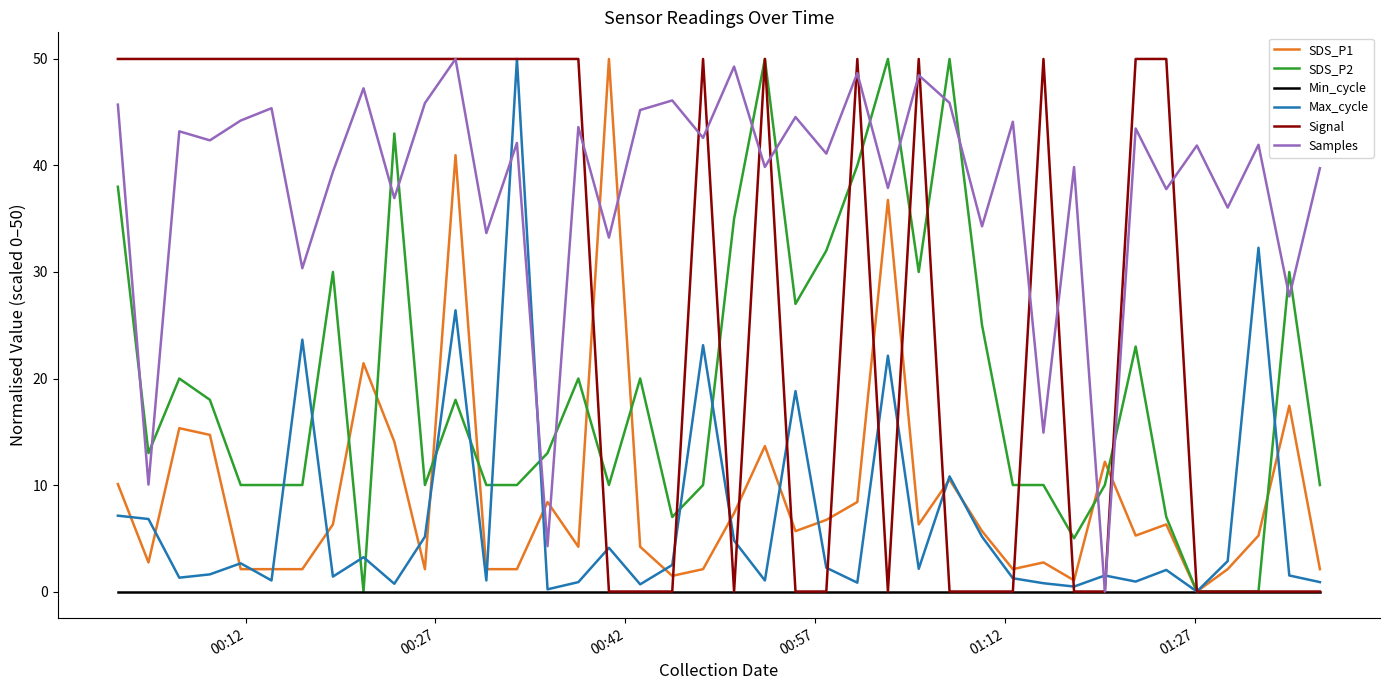

True or false: Signal and SDS_P1 cross at least once.

True